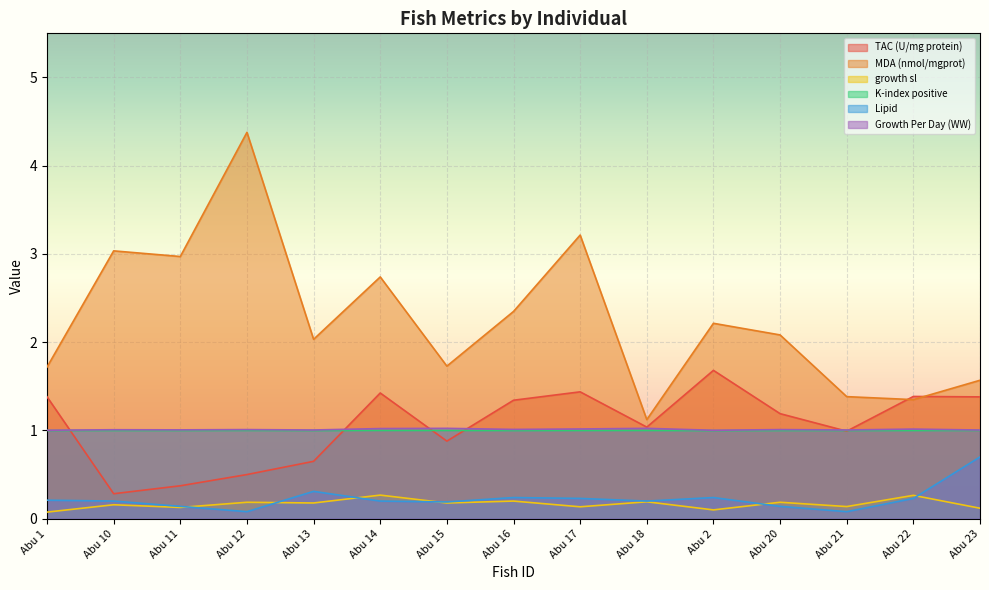

At which category is the sum across all series the highest?

Abu 12